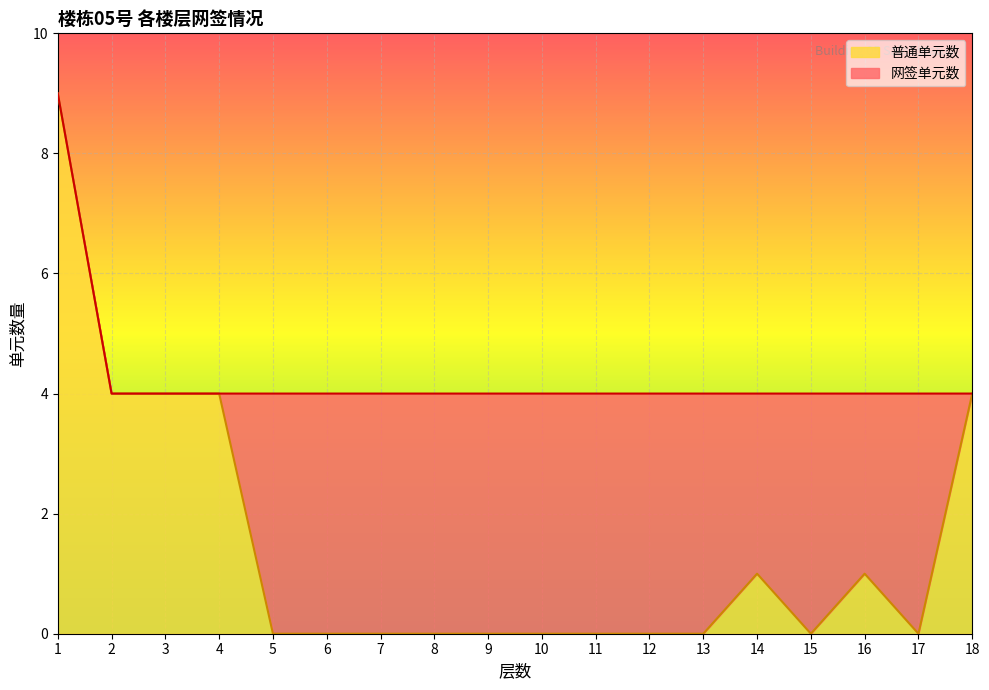

The chart shows a value of 4 at 17. True or false?

False